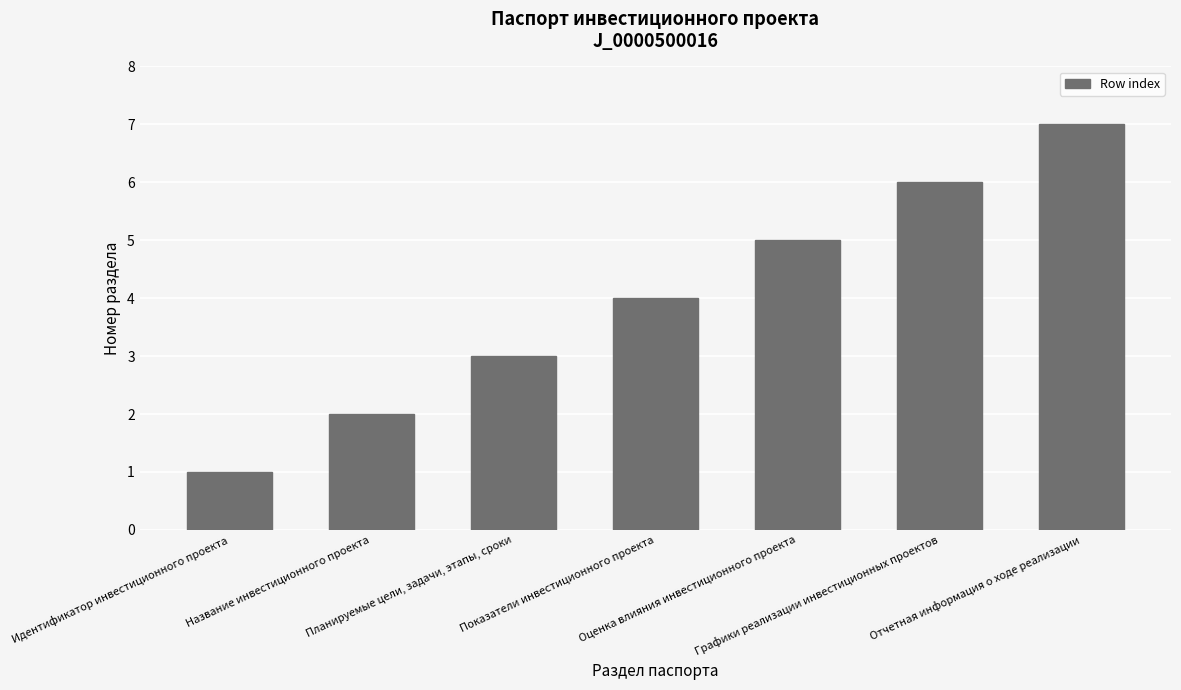

The value at Планируемые цели, задачи, этапы, сроки is 3. True or false?

True